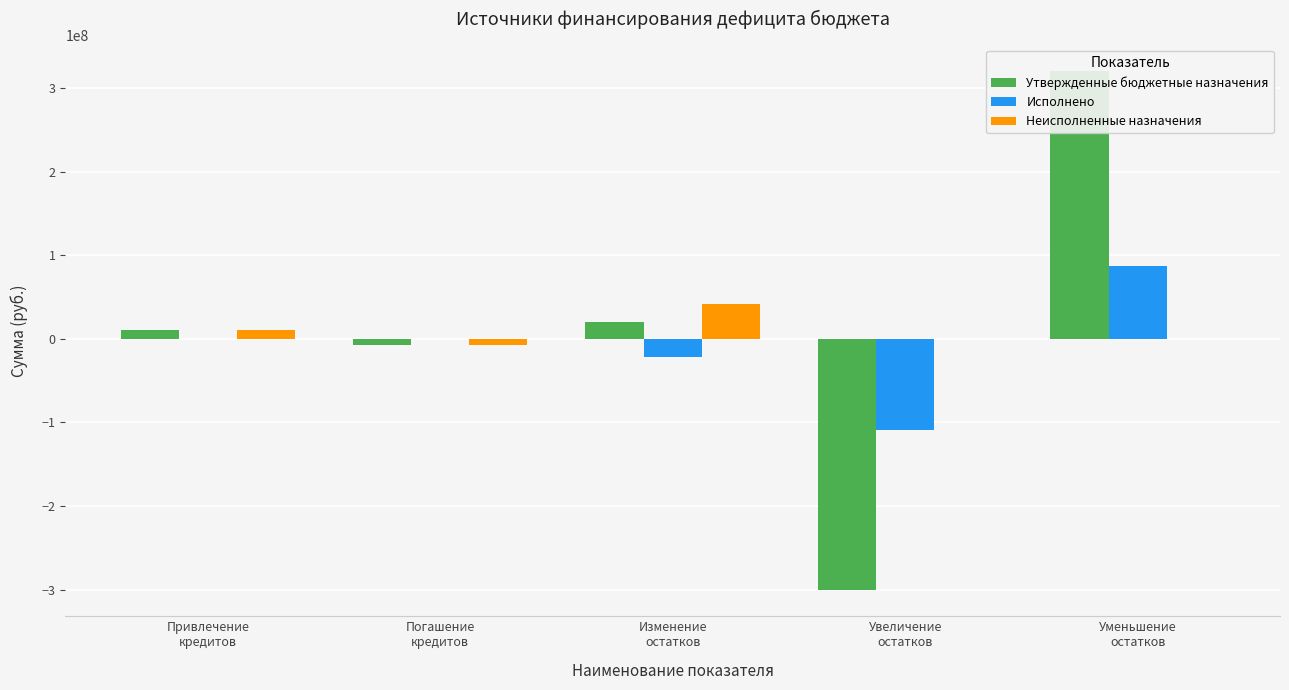

List the series in order of their peak value, highest first.

Утвержденные бюджетные назначения, Исполнено, Неисполненные назначения